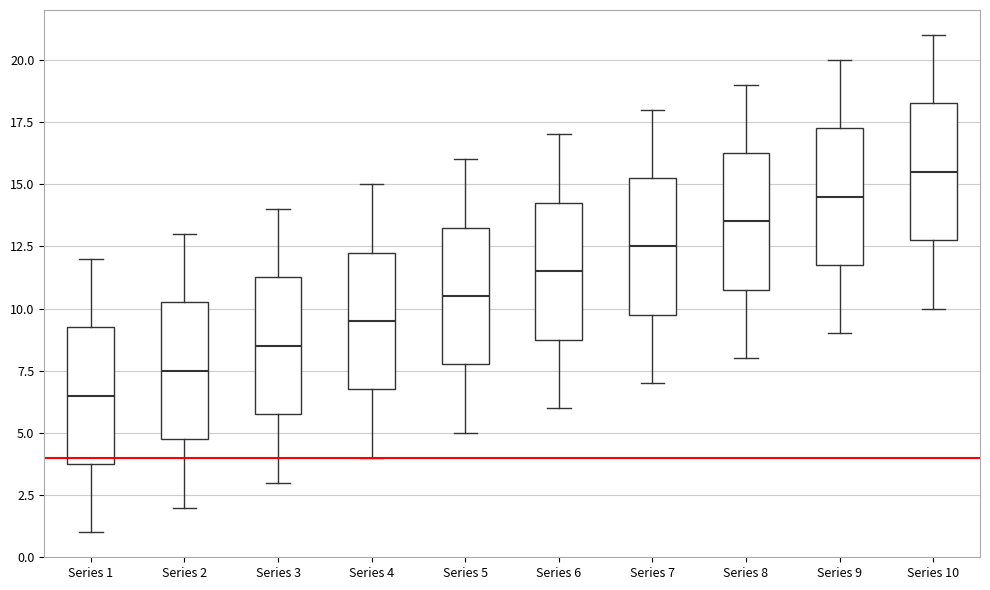

Reading left to right, read every box against the y-axis: the position of its median line, the range the box covers, and the ends of its whiskers. The values are not printed on the chart, so give them approximately, as read against the axis.

Series 1: median 6.5, box 4.0 to 9.5, whiskers 1.0 to 12.0
Series 2: median 7.5, box 5.0 to 10.5, whiskers 2.0 to 13.0
Series 3: median 8.5, box 6.0 to 11.5, whiskers 3.0 to 14.0
Series 4: median 9.5, box 7.0 to 12.5, whiskers 4.0 to 15.0
Series 5: median 10.5, box 8.0 to 13.5, whiskers 5.0 to 16.0
Series 6: median 11.5, box 9.0 to 14.5, whiskers 6.0 to 17.0
Series 7: median 12.5, box 10.0 to 15.5, whiskers 7.0 to 18.0
Series 8: median 13.5, box 11.0 to 16.5, whiskers 8.0 to 19.0
Series 9: median 14.5, box 12.0 to 17.5, whiskers 9.0 to 20.0
Series 10: median 15.5, box 13.0 to 18.5, whiskers 10.0 to 21.0